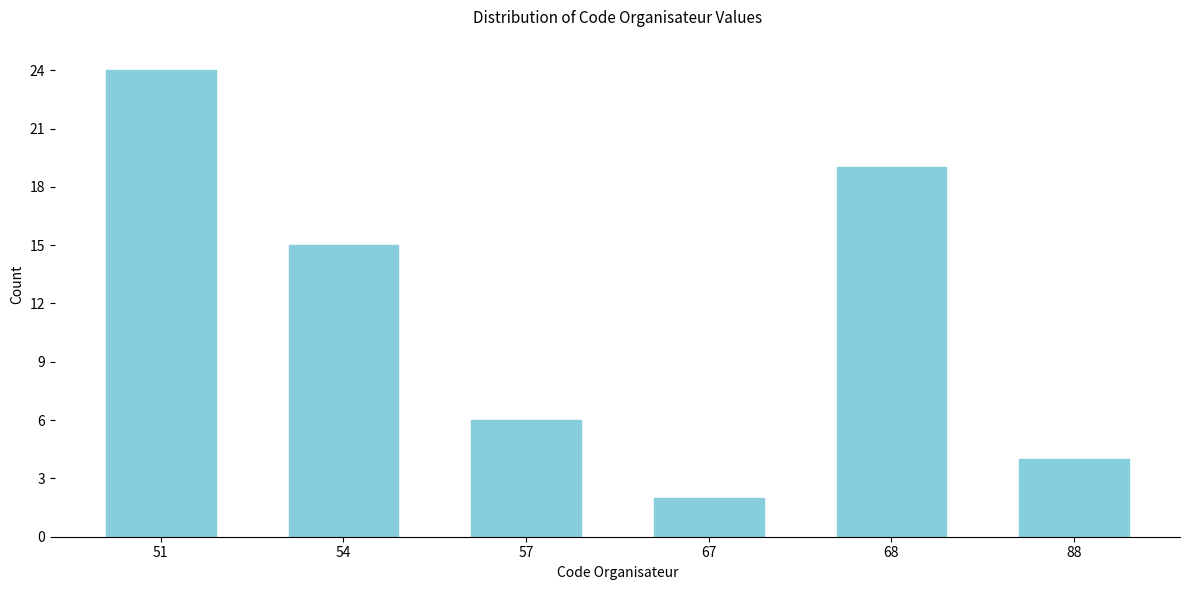

Reading left to right, what are all the values shown in this chart?

24	15	6	2	19	4